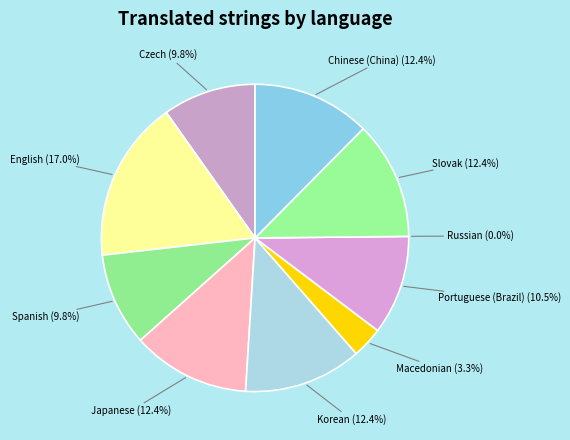

How many slices are in this pie chart?

10